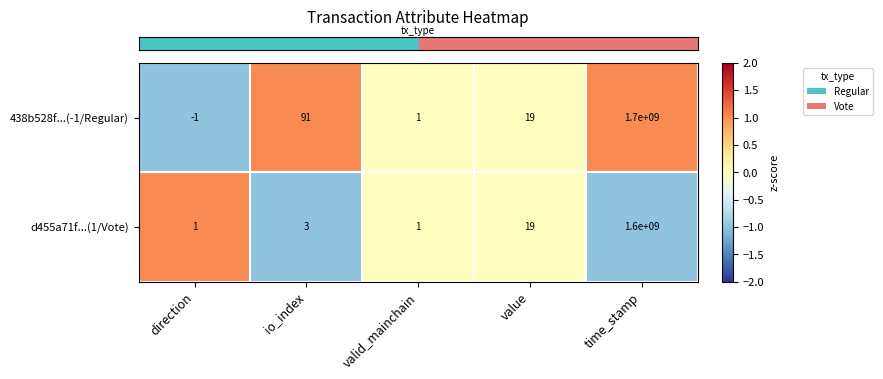

Which series changed the most between direction and valid_mainchain?

438b528f...(-1/Regular)